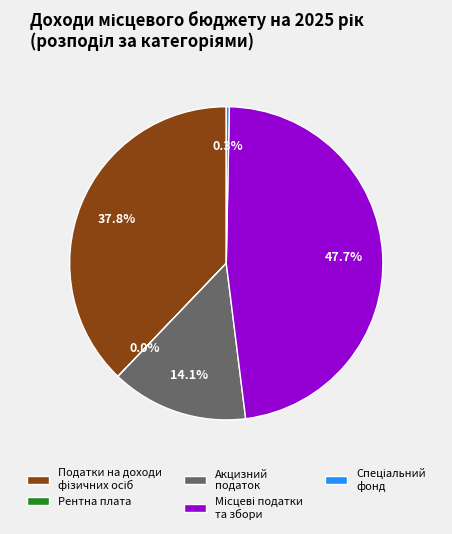

Does any single category account for the majority?

No